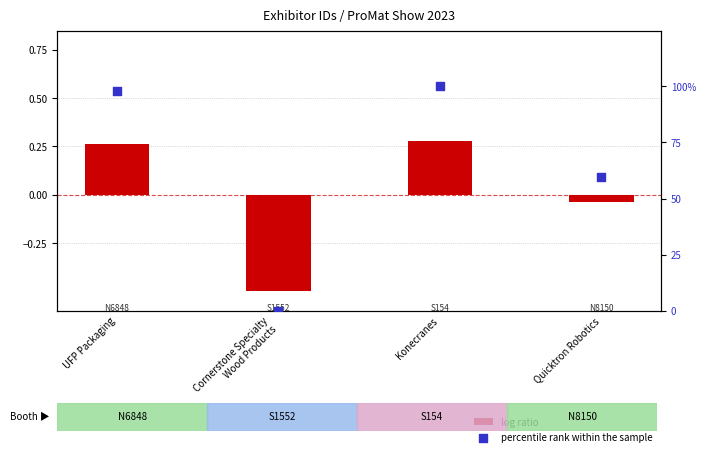

At which category is the sum across all series the highest?

Konecranes